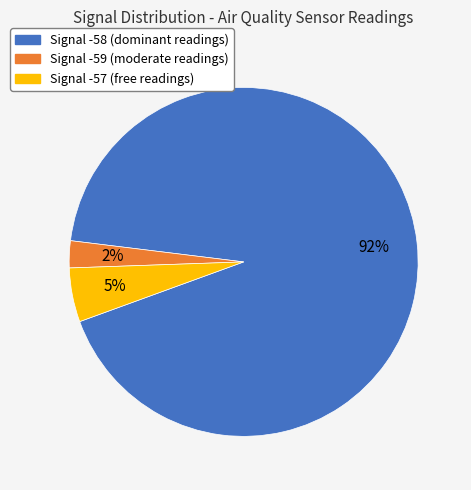

To the nearest percent, what is the average slice percentage?

33%